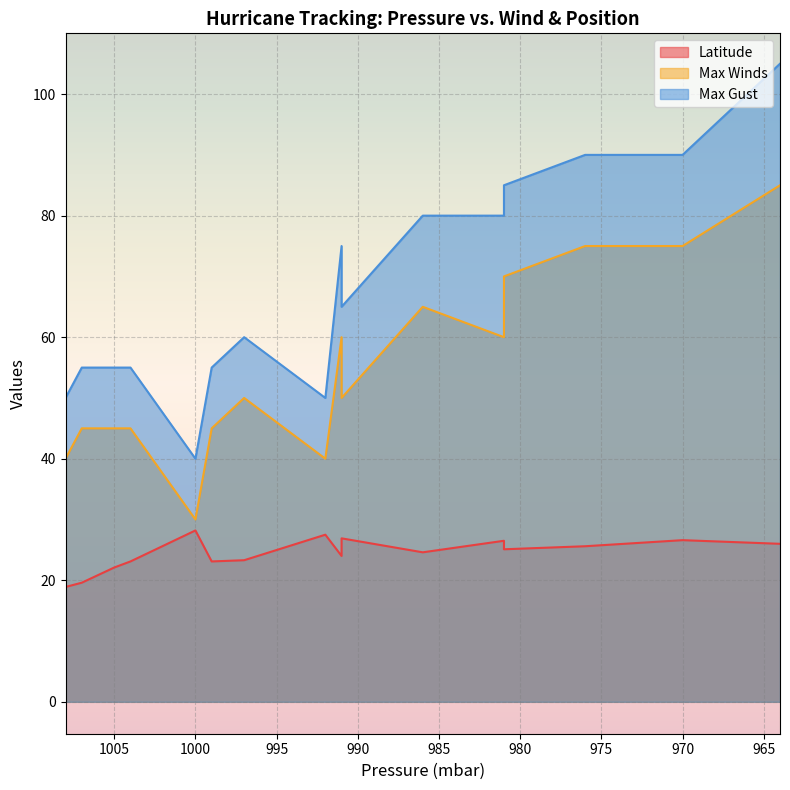

What is the difference between the second highest and minimum values in the Latitude series?

9.1